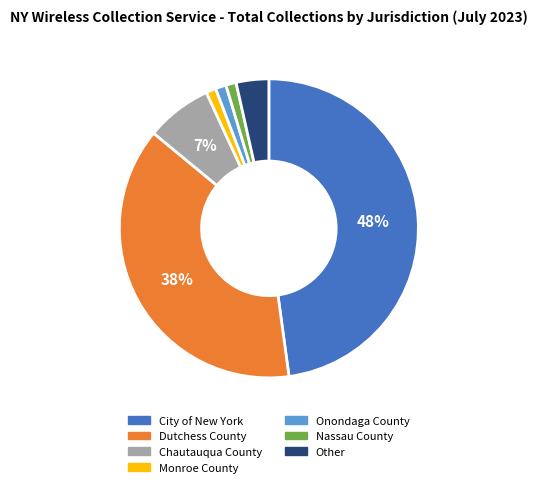

Is it true that Other is 17% of the pie?

False